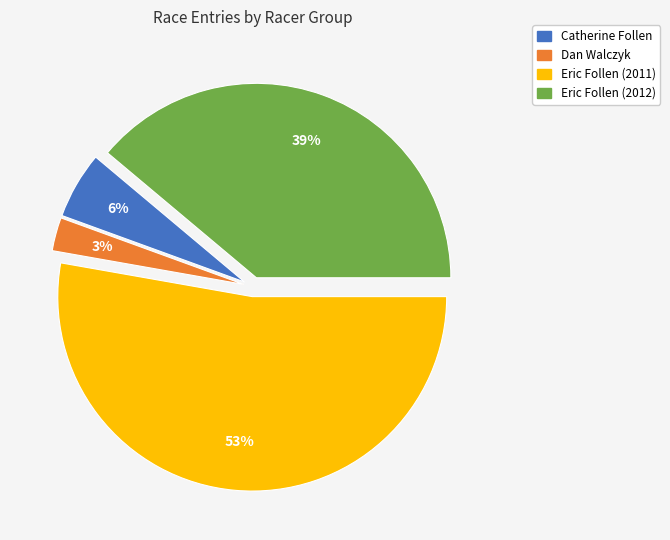

The Dan Walczyk slice represents 26% of the pie. True or false?

False